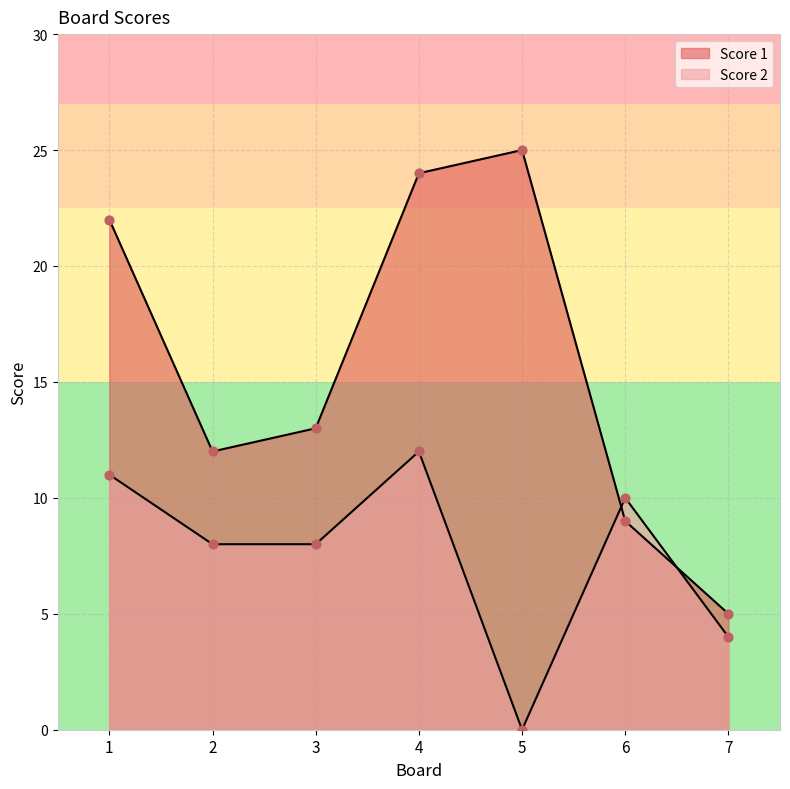

What are all the series names shown in the legend?

Score 1, Score 2